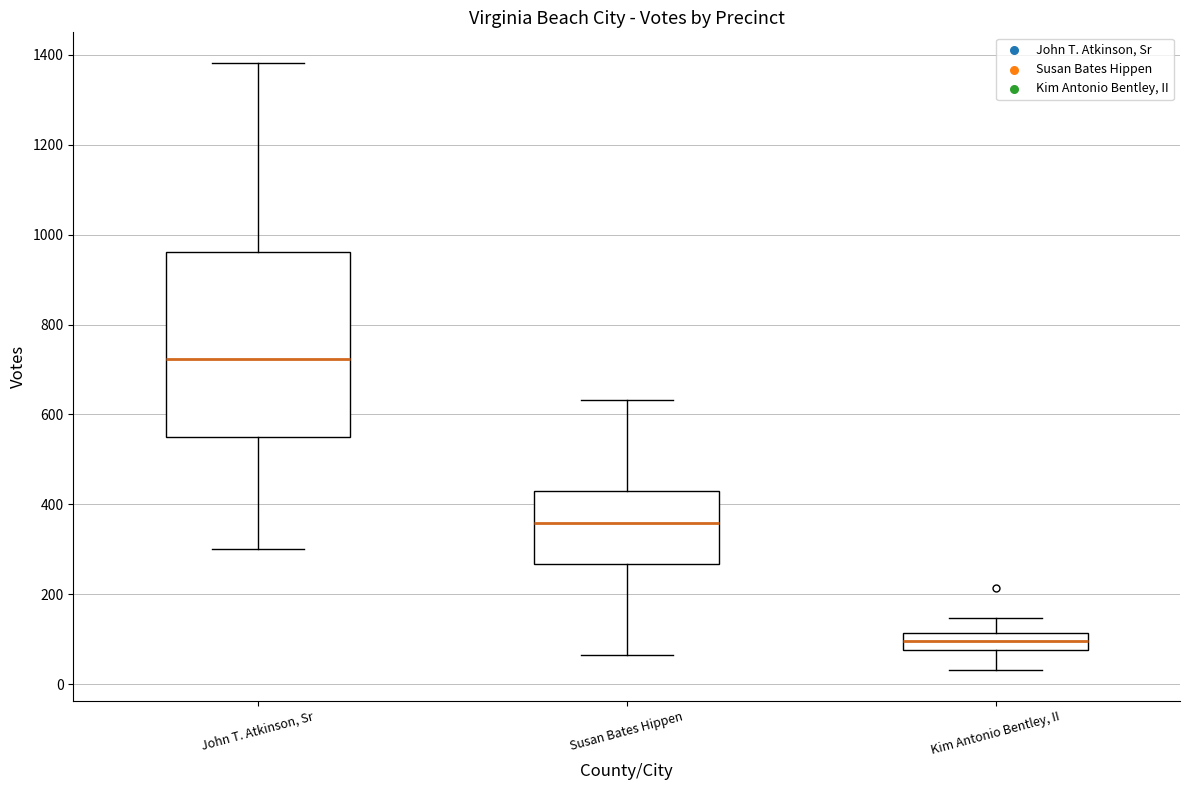

Reading left to right, read every box against the y-axis: the position of its median line, the range the box covers, and the ends of its whiskers. The values are not printed on the chart, so give them approximately, as read against the axis.

John T. Atkinson, Sr: median 720, box 560 to 960, whiskers 300 to 1380
Susan Bates Hippen: median 360, box 260 to 440, whiskers 60 to 640
Kim Antonio Bentley, II: median 100, box 80 to 120, whiskers 40 to 140